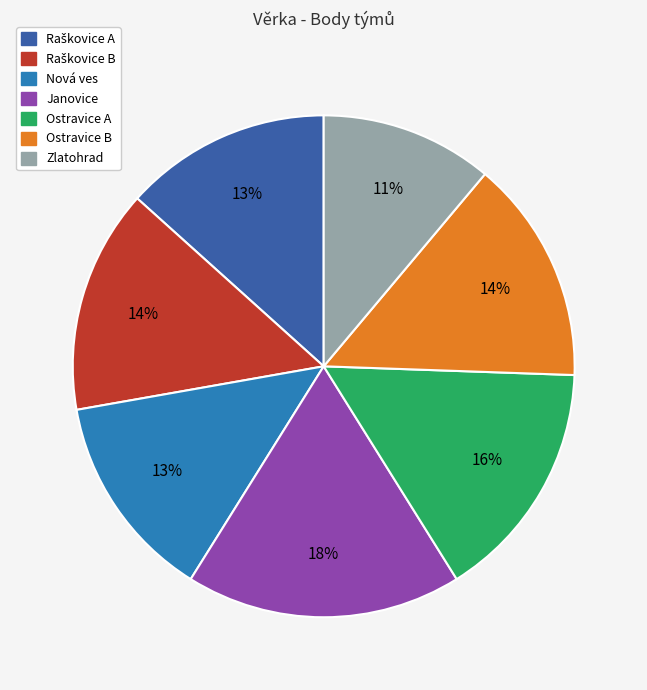

Count the number of slices in the pie.

7